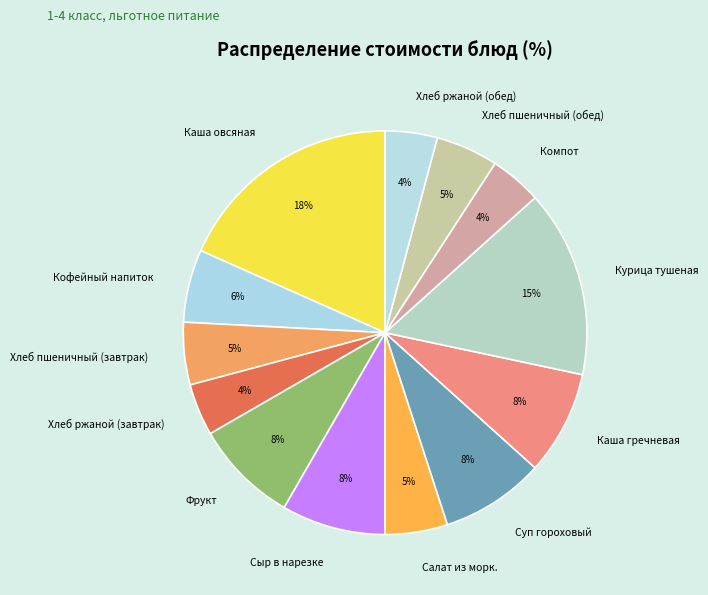

Combined, do Хлеб ржаной (завтрак) and Суп гороховый account for over 50%?

No